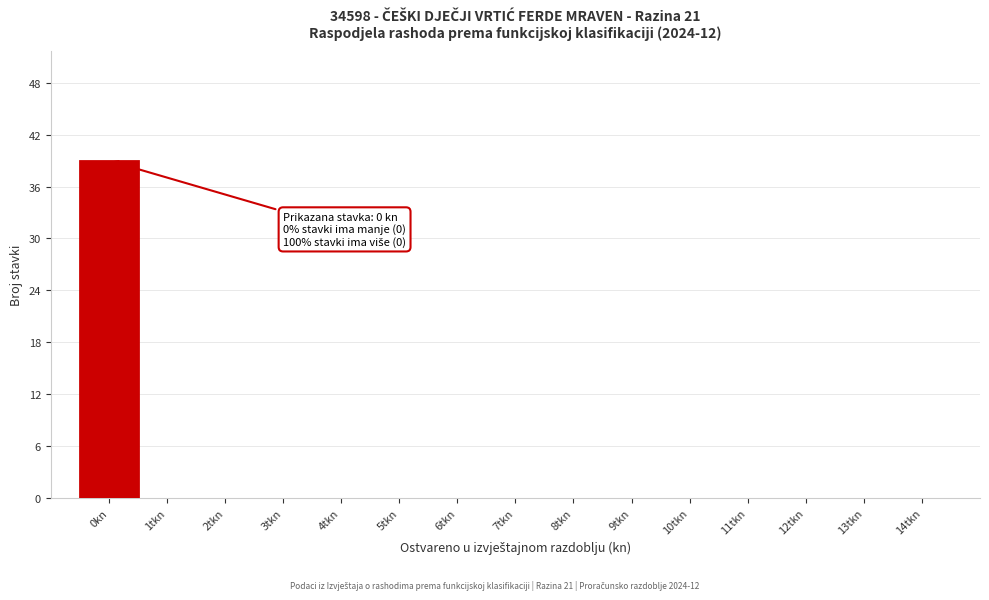

Reading left to right, extract all data points from this chart.

0kn=39	1tkn=0	2tkn=0	3tkn=0	4tkn=0	5tkn=0	6tkn=0	7tkn=0	8tkn=0	9tkn=0	10tkn=0	11tkn=0	12tkn=0	13tkn=0	14tkn=0